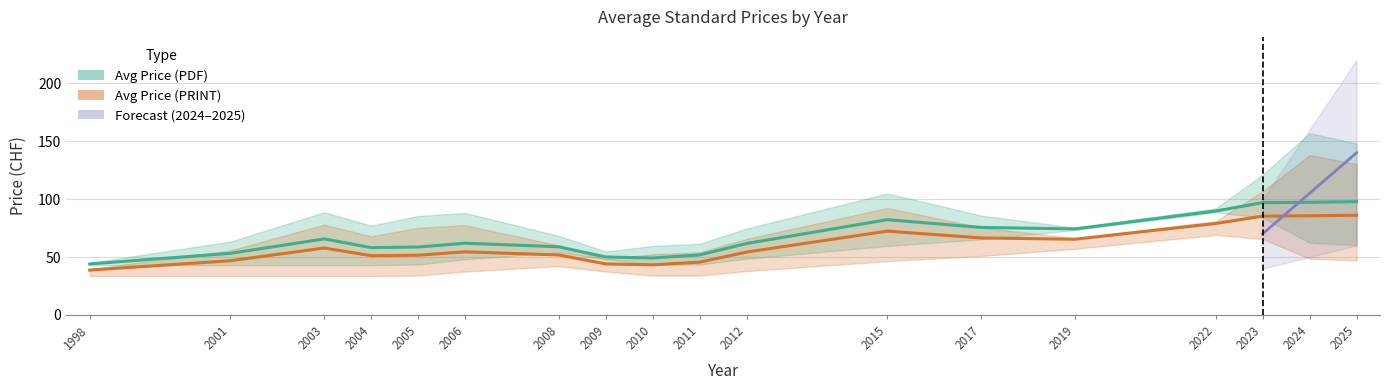

True or false: Avg Price (PRINT) has more than 0 points higher than both neighbors.

True